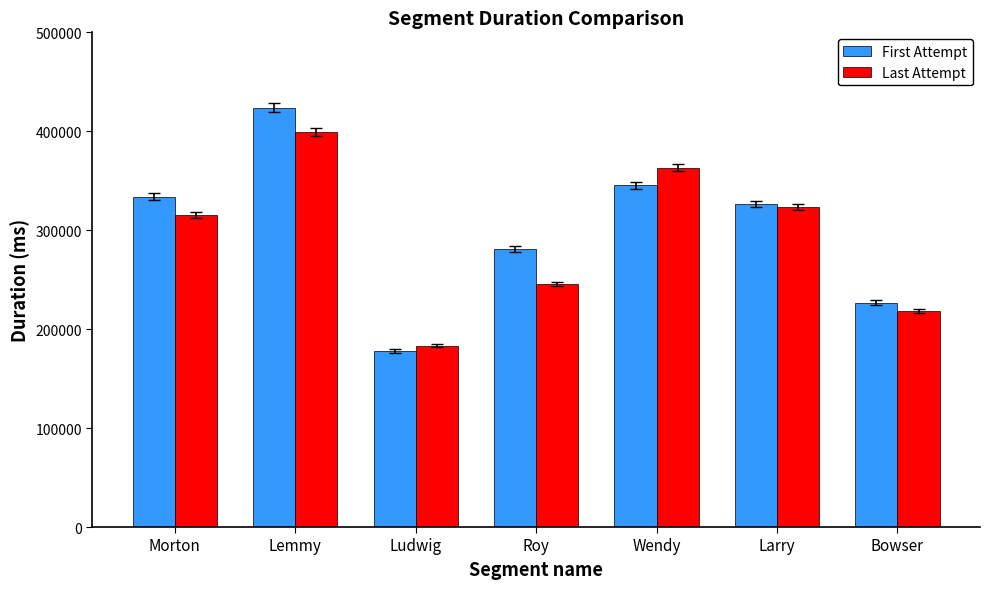

What is the total value across all series at Roy?

526636